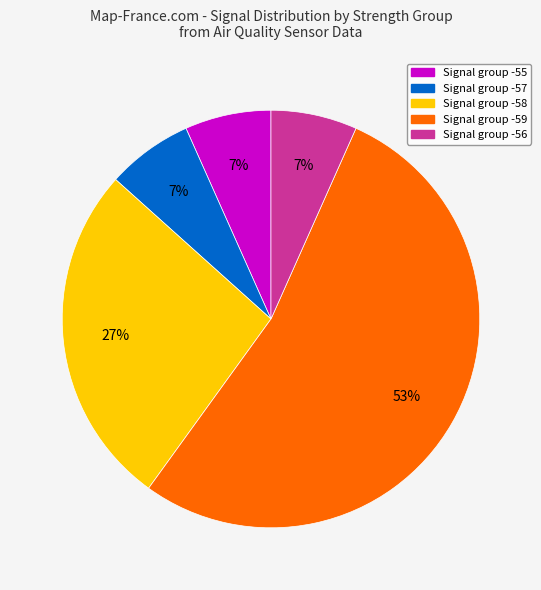

Is there any slice that represents more than half of the pie?

Yes